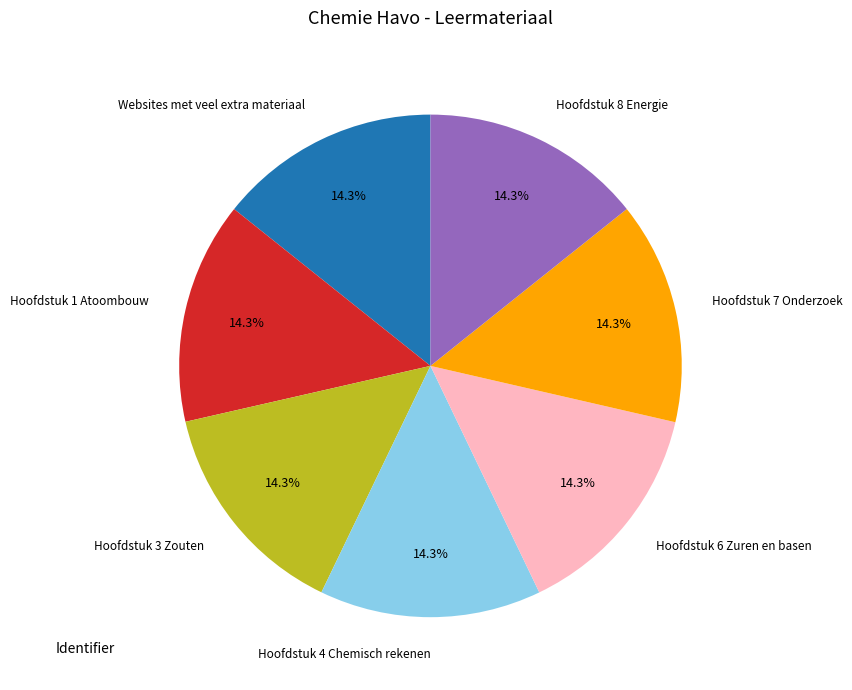

Is it true that Hoofdstuk 4 Chemisch rekenen is 14% of the pie?

True